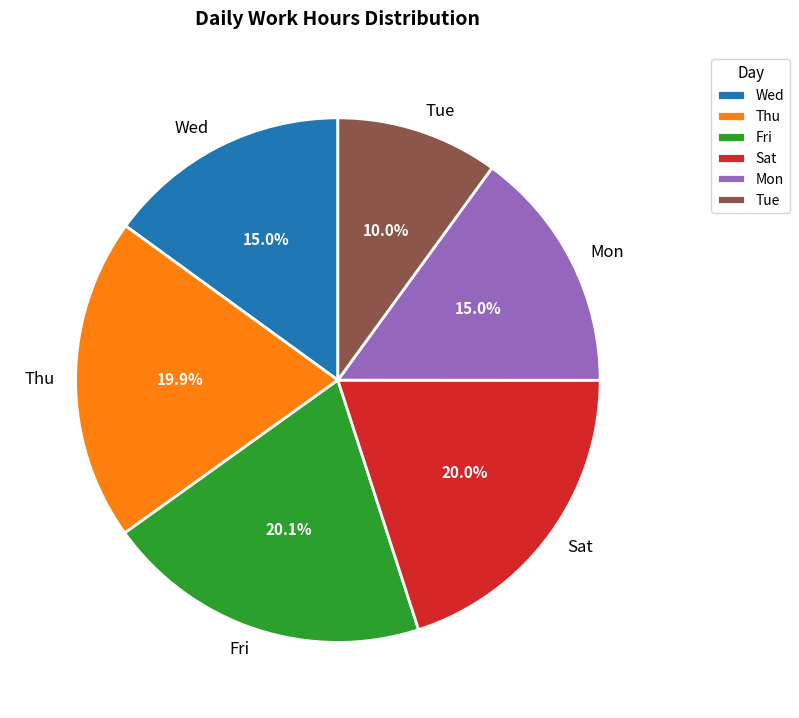

What percentage is the Fri slice, to the nearest percent?

20%